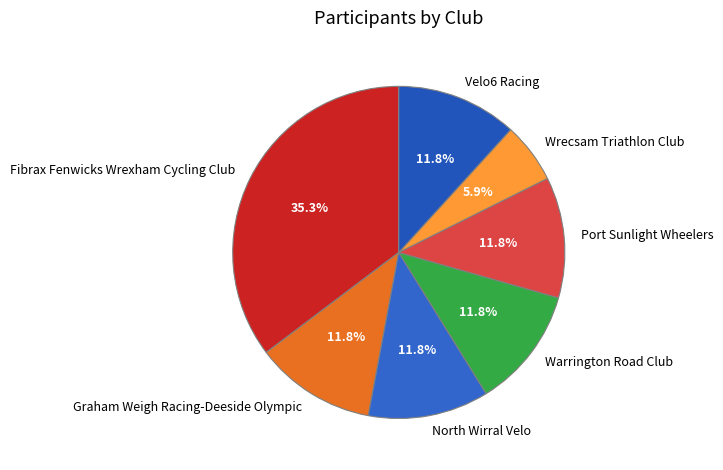

To the nearest percent, what portion does Wrecsam Triathlon Club represent?

6%